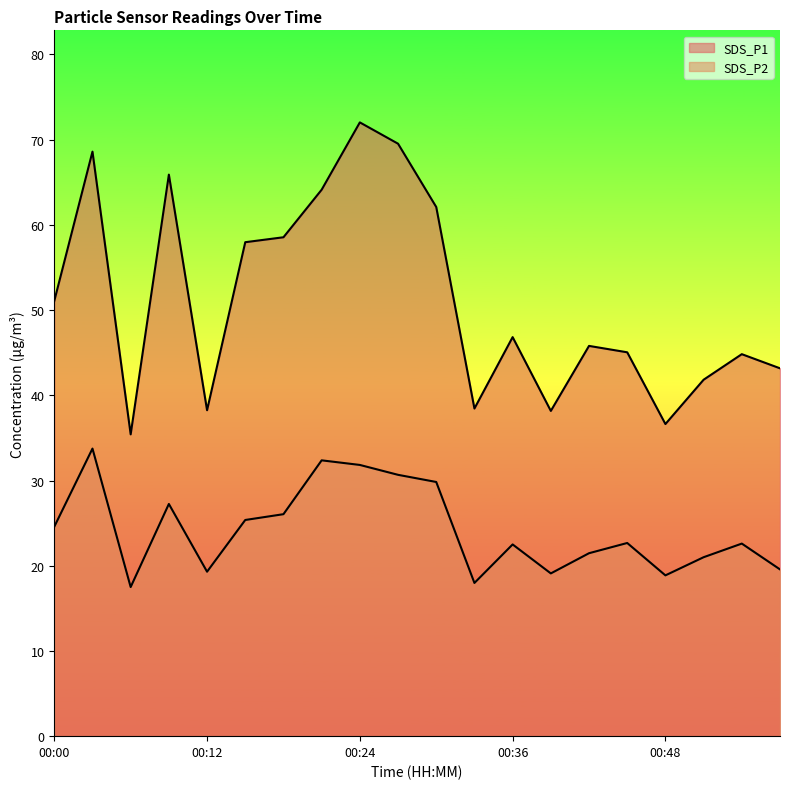

What is the difference between the highest and lowest values at 00:48?

17.8